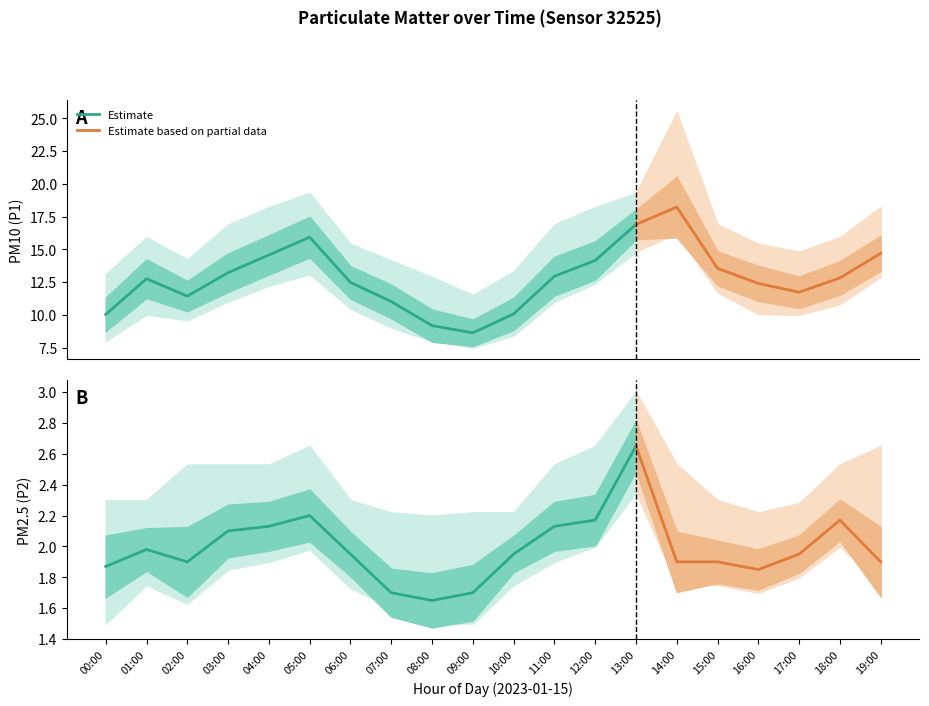

How many data points in P1 are above 12?

13